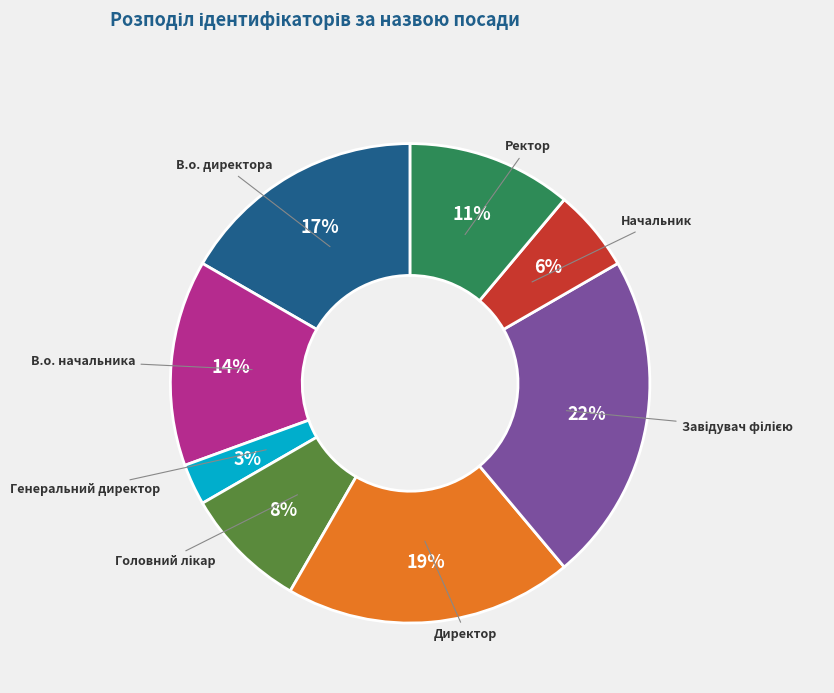

What is the ratio of the value at Ректор to the value at Директор?

0.6